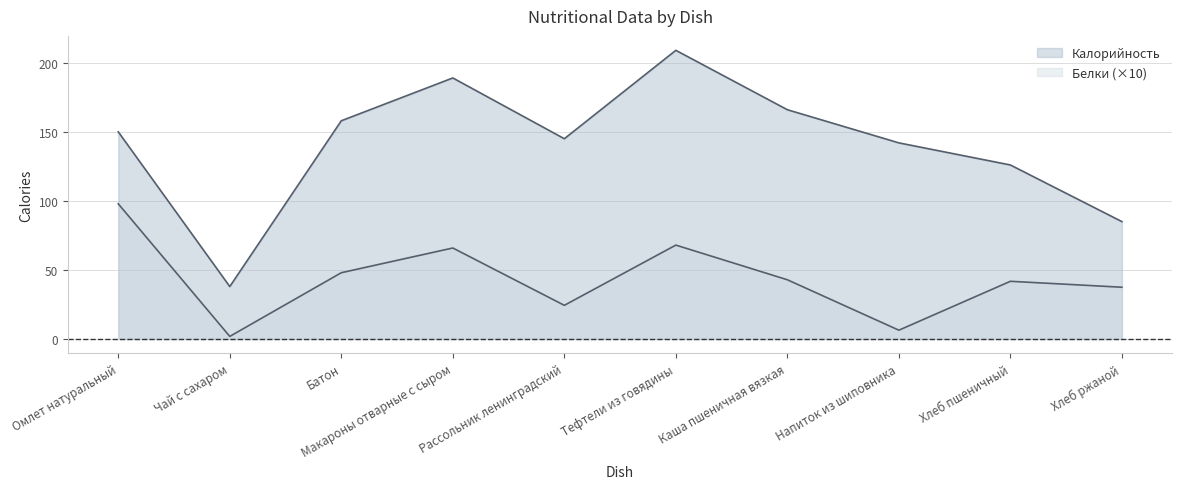

List the series in order of their overall mean, highest first.

Калорийность, Белки